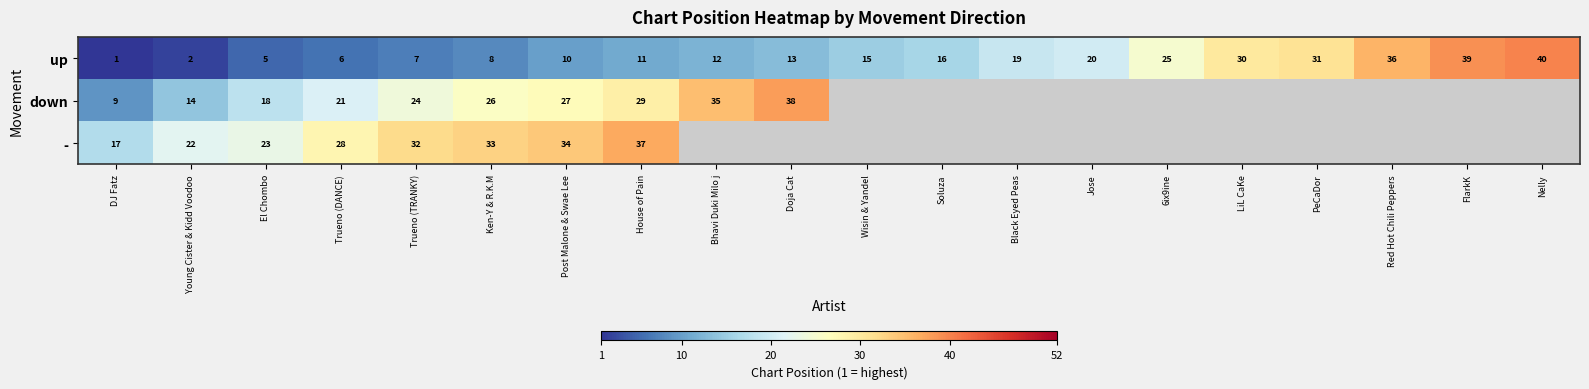

What is the difference between the up values at 6ix9ine and FlarkK?

14